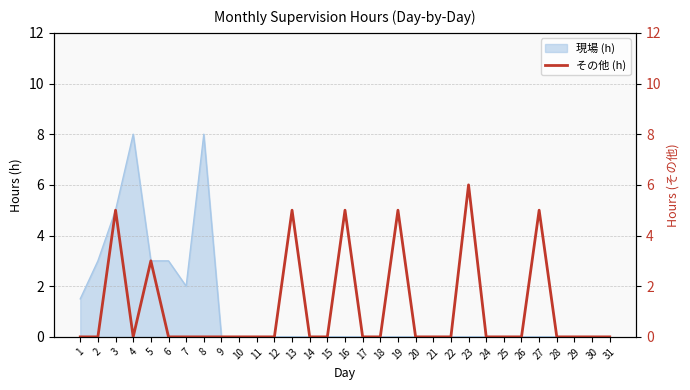

What is the maximum value for 現場 (h)?

8.0